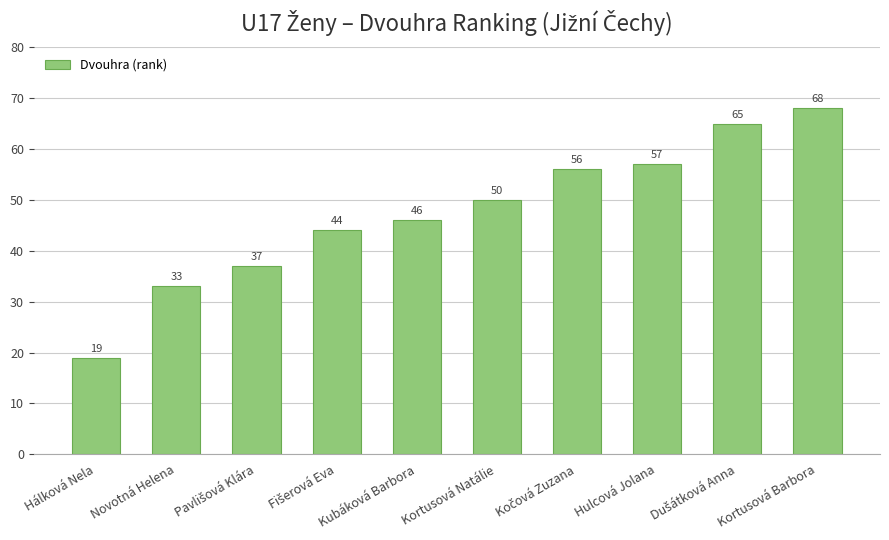

What position from the left is Kortusová Natálie?

6